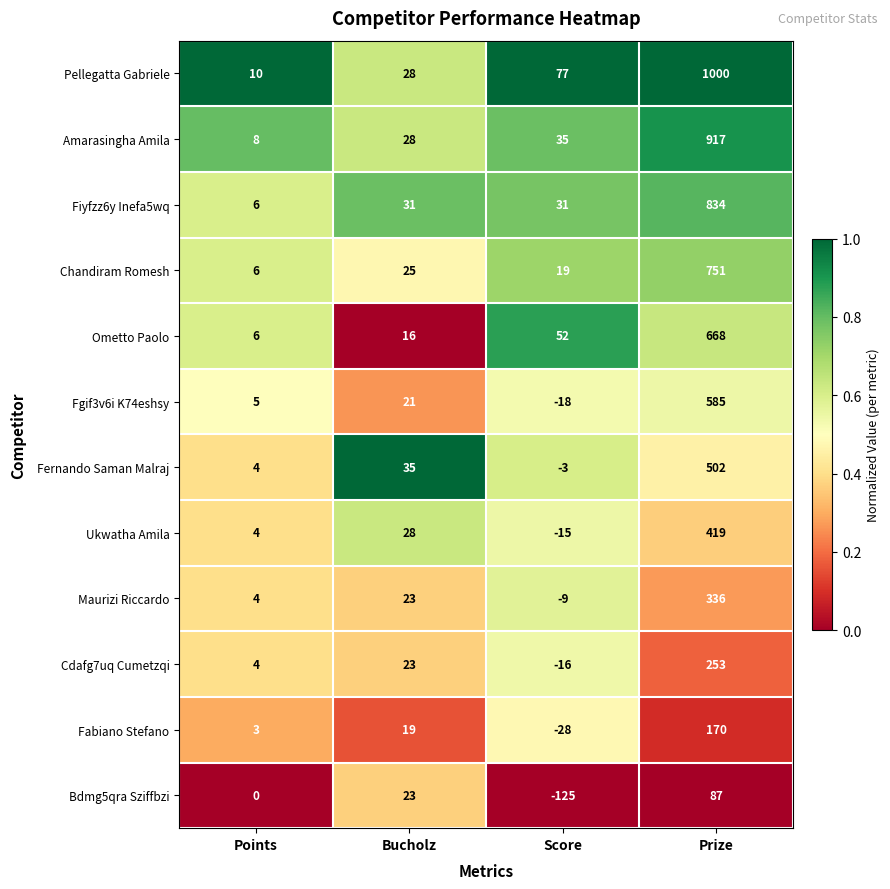

At Prize, list the series in order from smallest to largest.

Bdmg5qra Sziffbzi, Fabiano Stefano, Cdafg7uq Cumetzqi, Maurizi Riccardo, Ukwatha Amila, Fernando Saman Malraj, Fgif3v6i K74eshsy, Ometto Paolo, Chandiram Romesh, Fiyfzz6y Inefa5wq, Amarasingha Amila, Pellegatta Gabriele